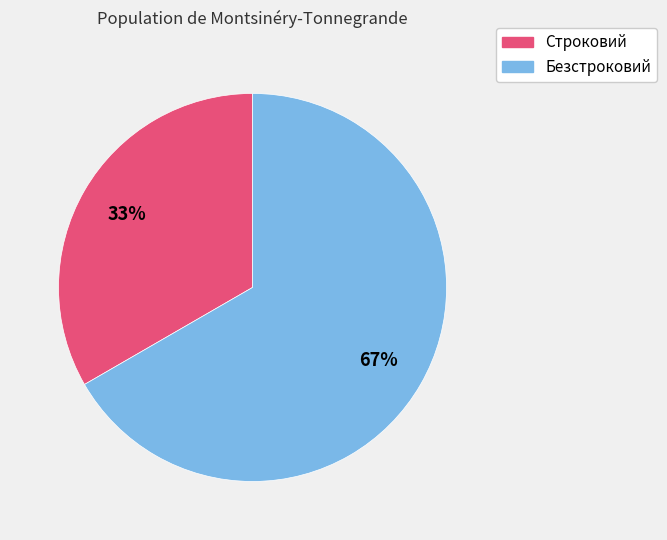

True or false: Безстроковий accounts for 67% of the total.

True